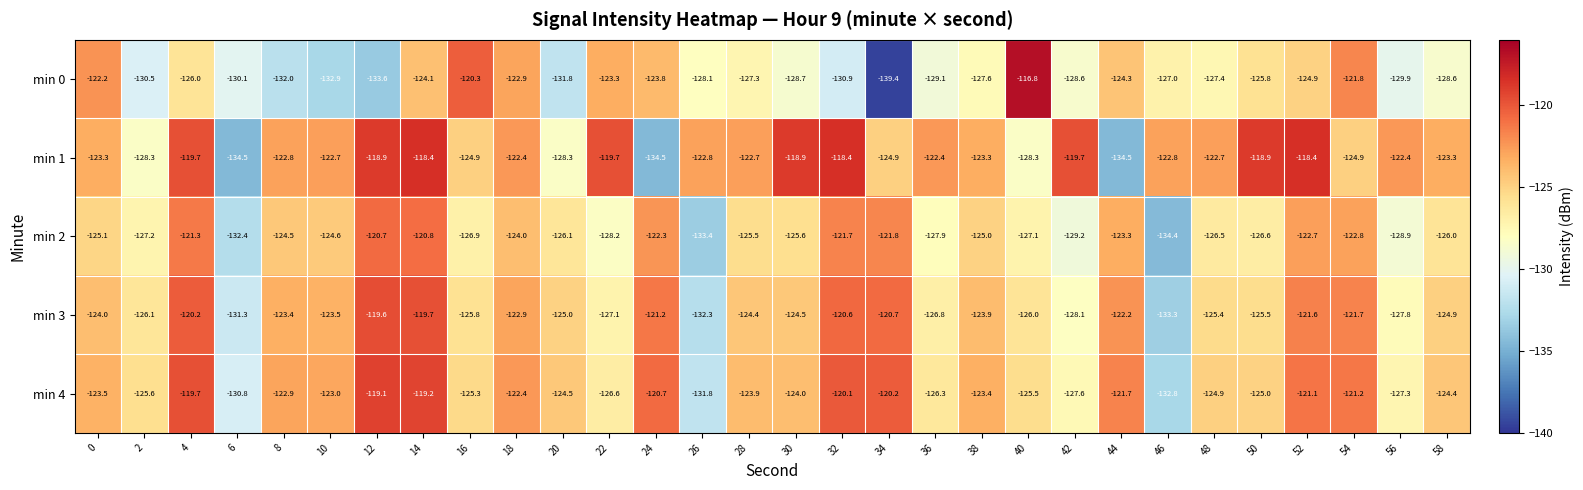

How many categories are shown in the chart?

30